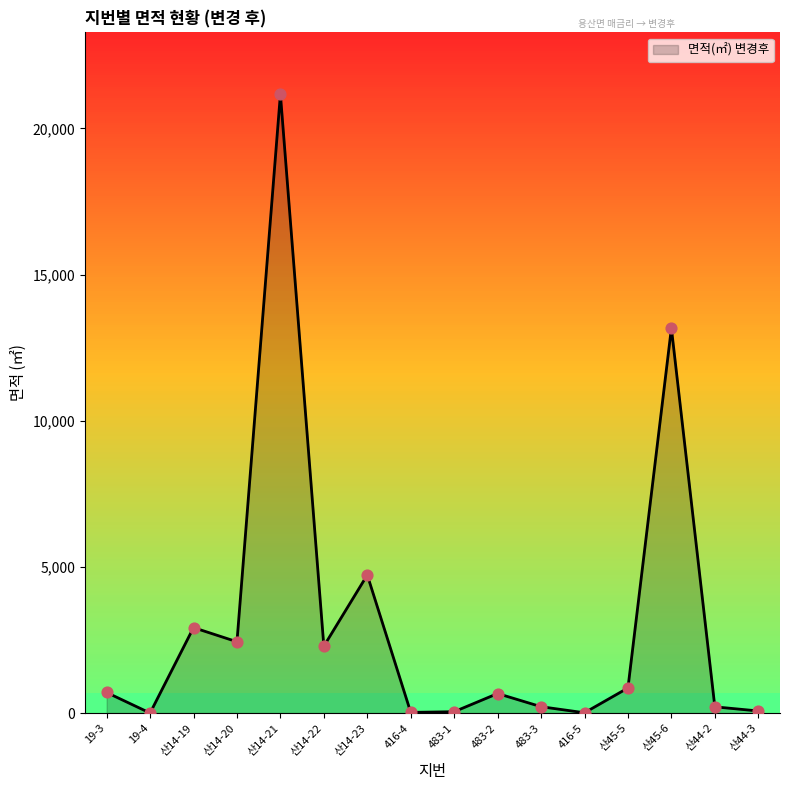

What is the change in value from 19-3 to 483-2?

-36